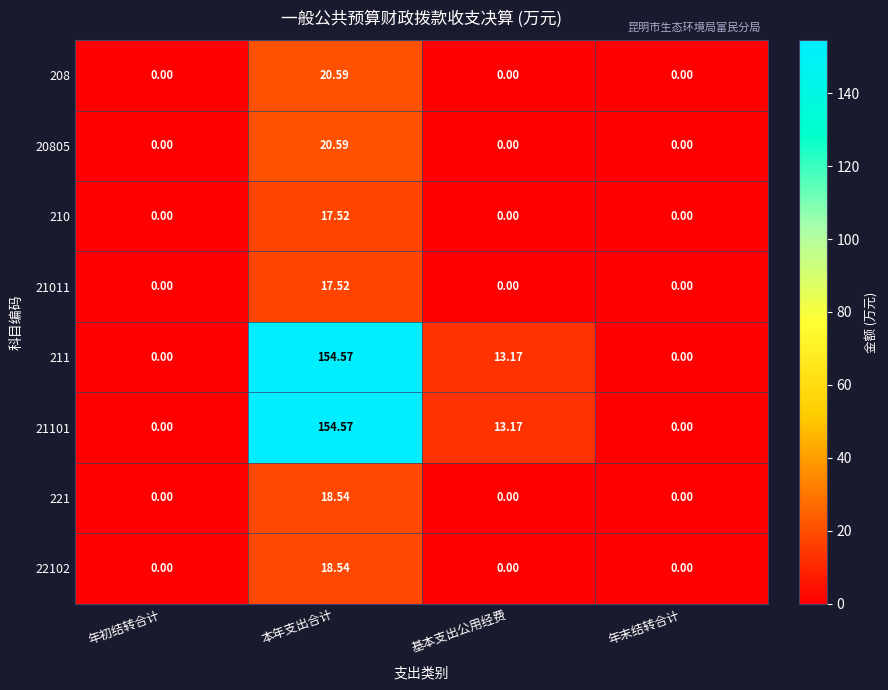

Is the value of 21011 at 基本支出公用经费 greater than the value of 22102 at 本年支出合计?

No